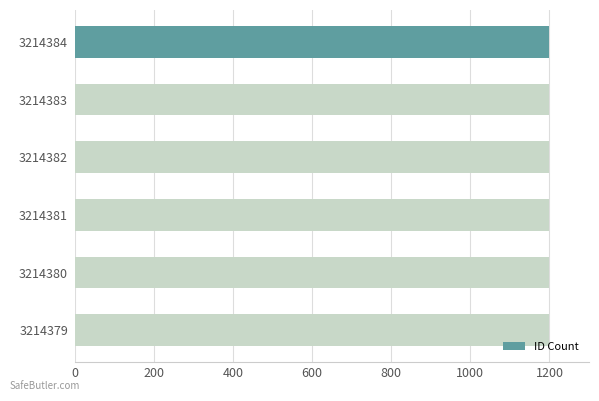

Is it true that the value at 3214382 is 514.5?

False